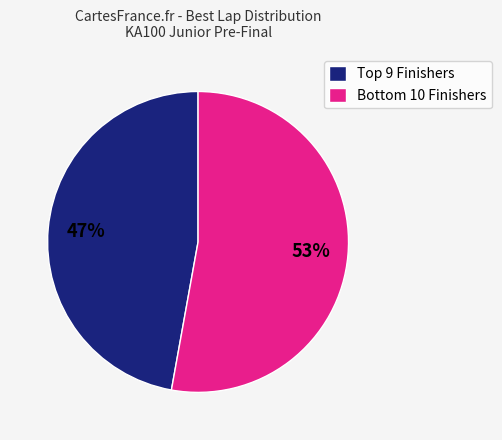

Rank the categories by value from highest to lowest.

Bottom 10 Finishers, Top 9 Finishers